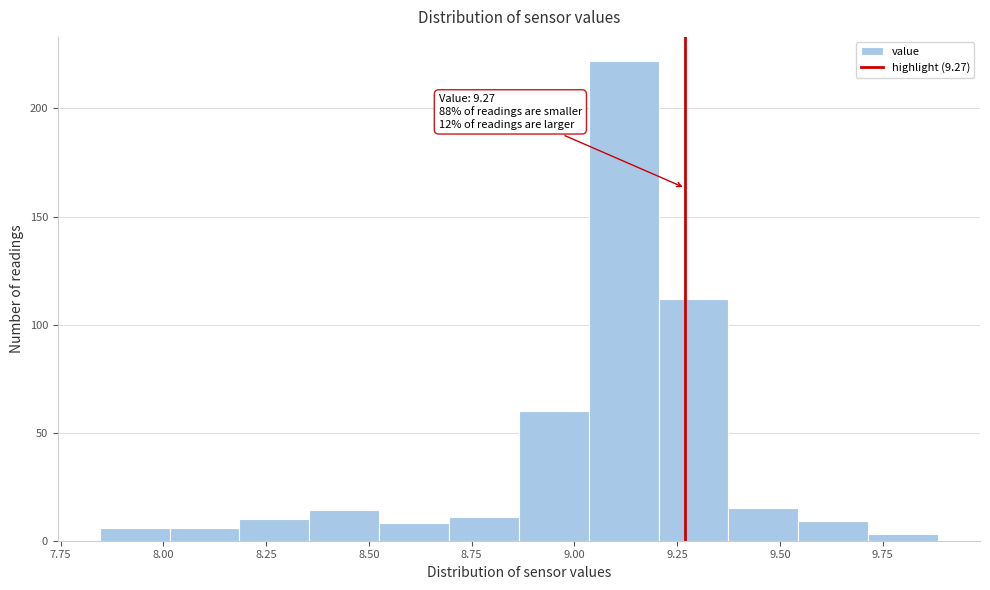

Read against the x-axis, roughly where is the centre of the tallest bar?

9.10